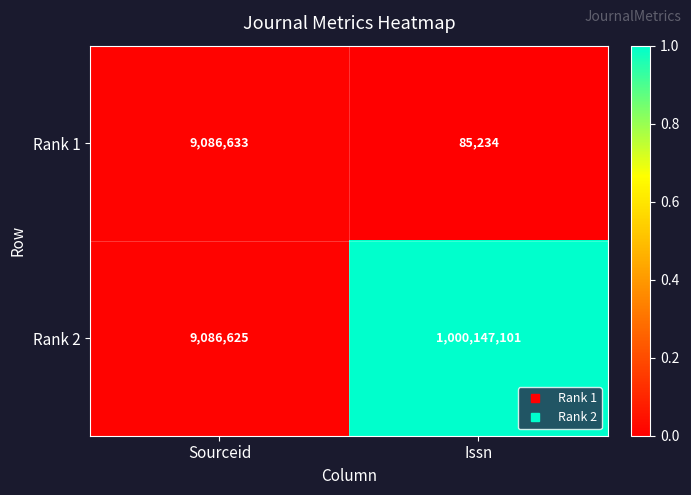

Rank the series at Issn from highest to lowest value.

Rank 2, Rank 1